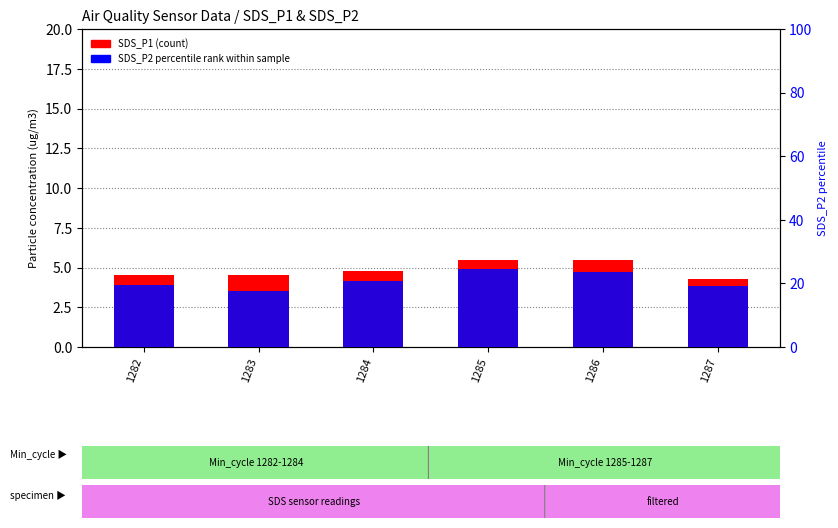

Where is SDS_P1 (count) nearest to the value 4?

1287